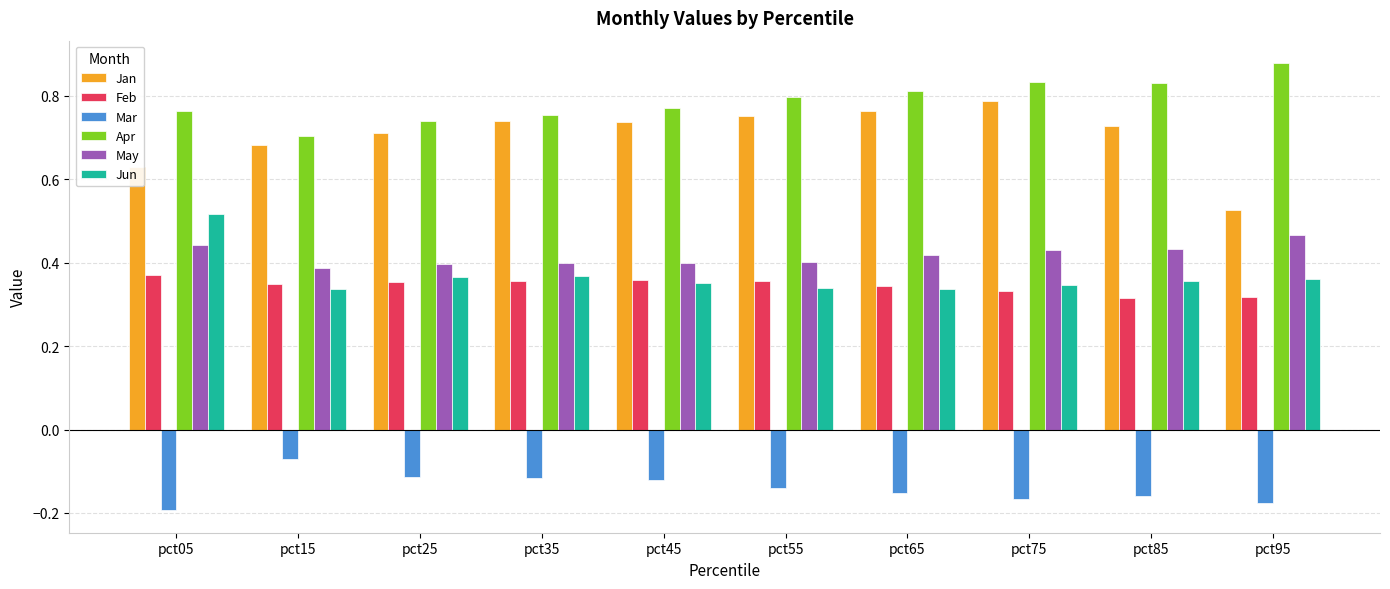

How many categories are shown in the chart?

10